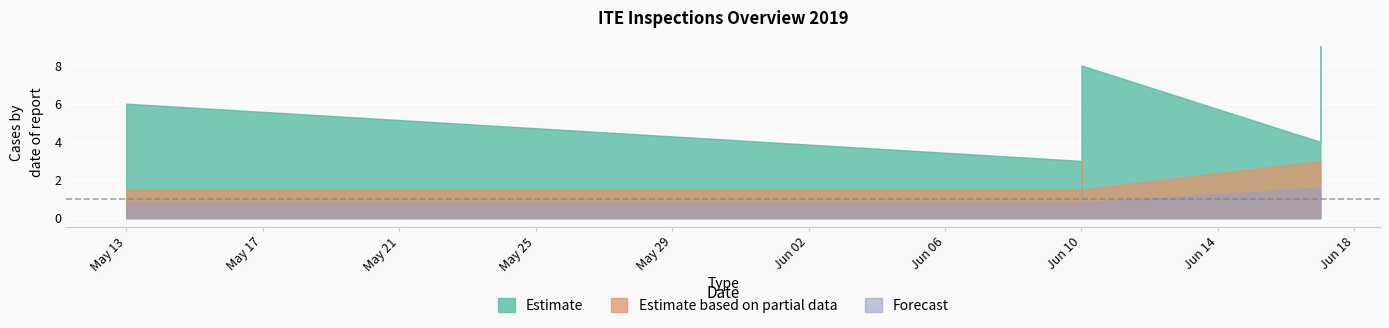

True or false: Overall Effectiveness and Inspection number cross at least once.

False